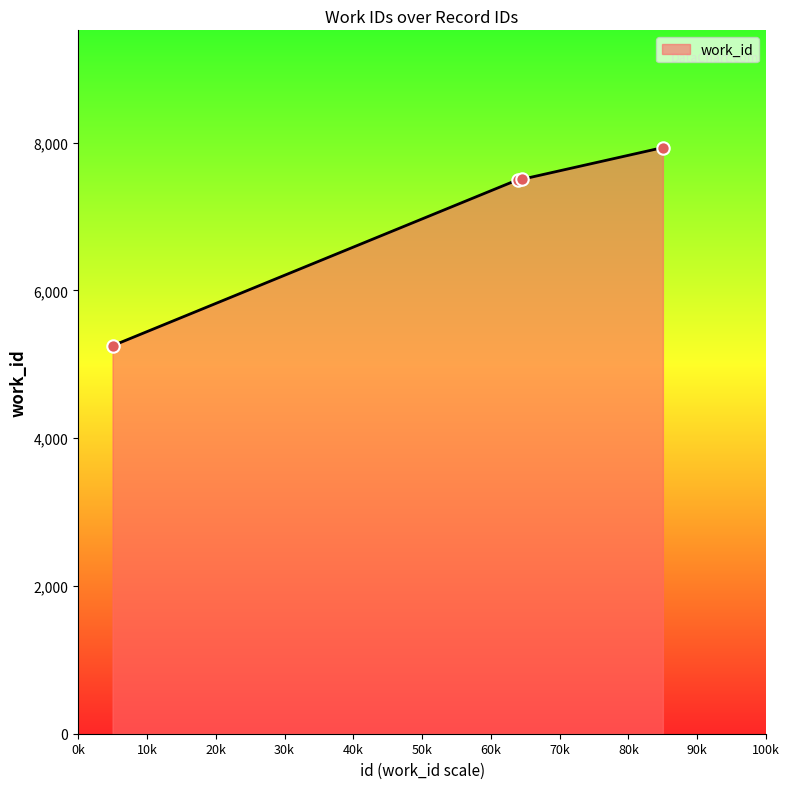

True or false: the data has more than 2 interior local peaks.

False